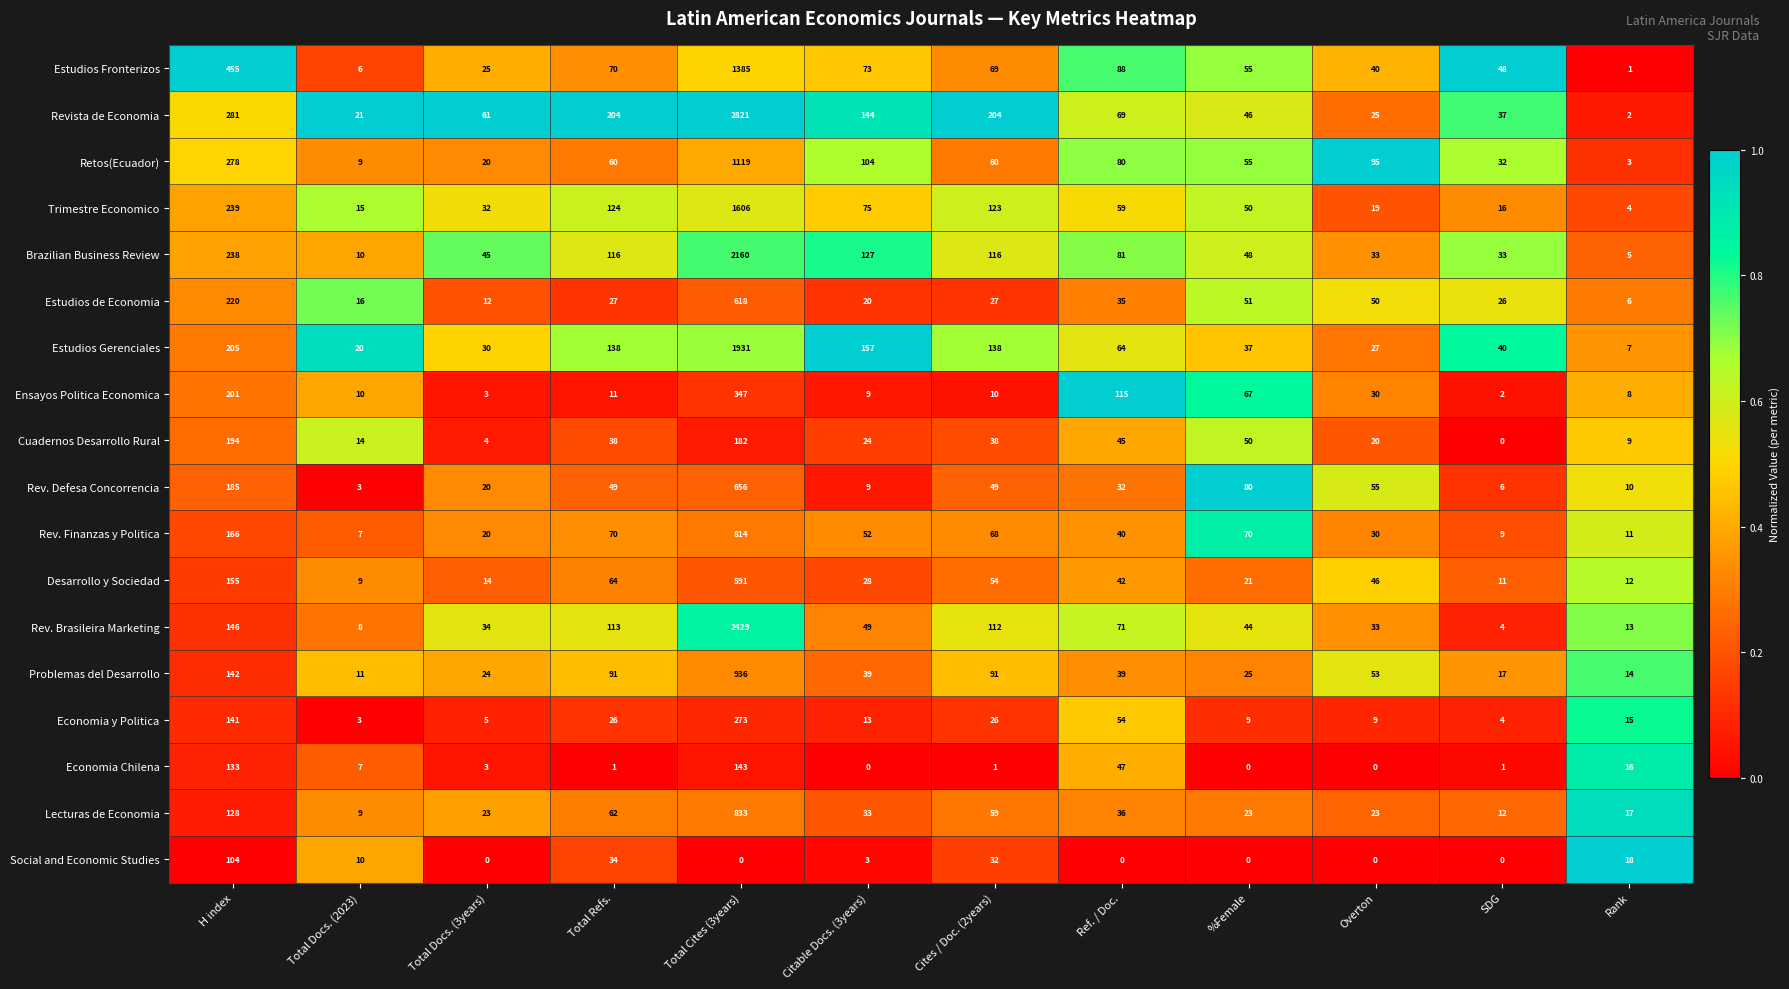

At which category is the sum across all series the highest?

Total Cites (3years)